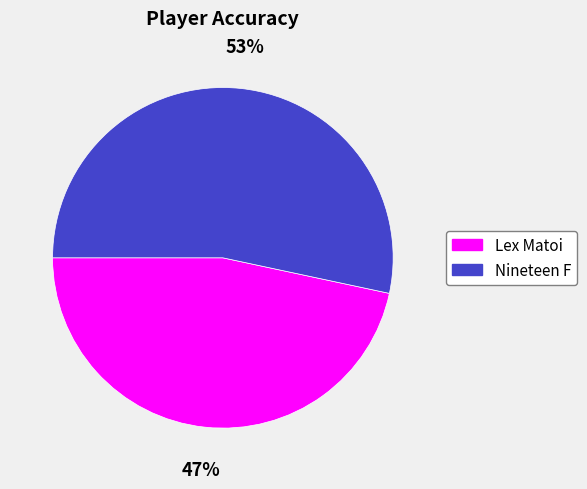

Is Lex Matoi the majority of the pie?

No